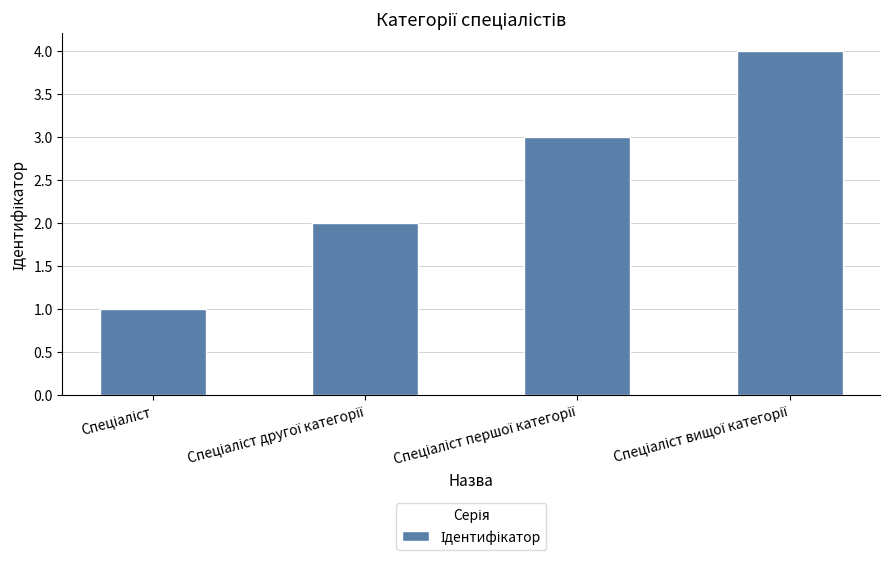

What is the maximum value shown in the chart?

4